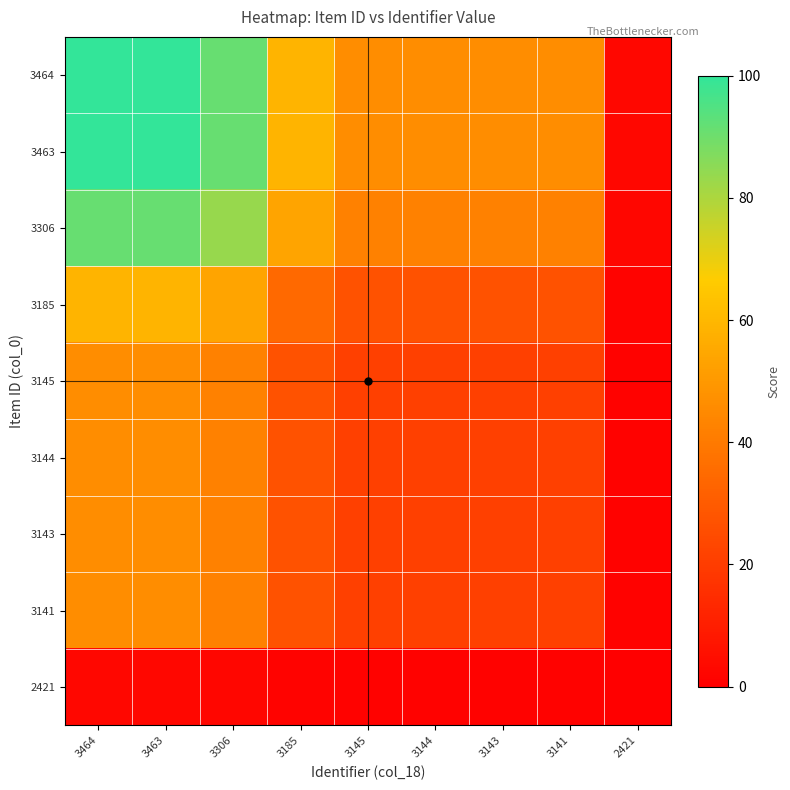

What is the difference between the highest and lowest values at 2421?

2.4